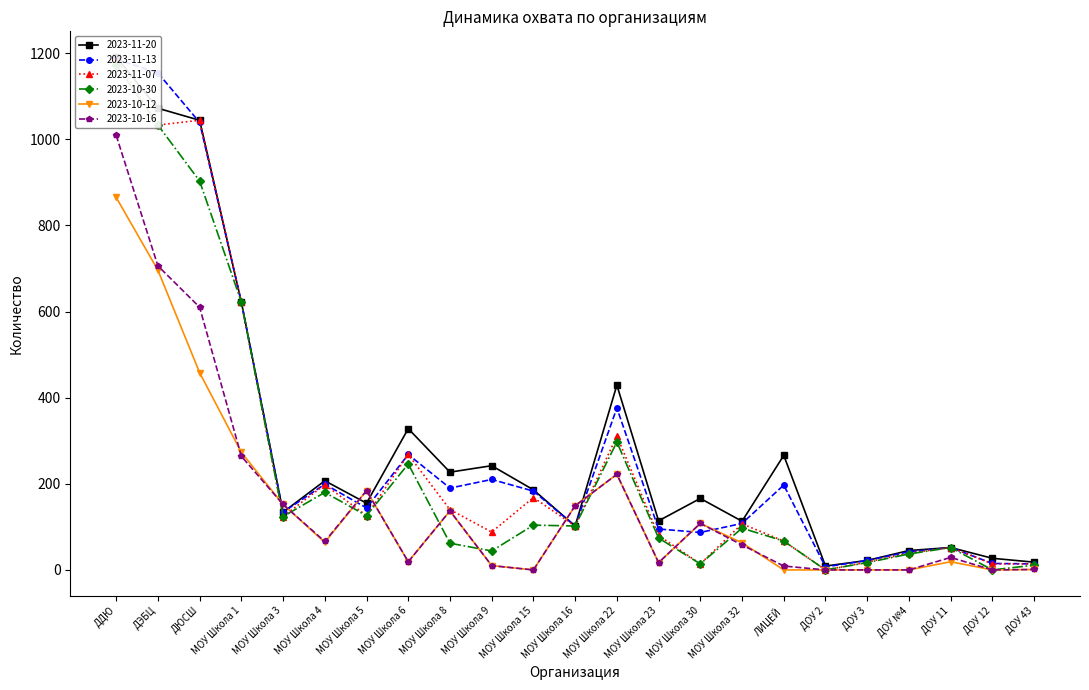

What is the average value of the 2023-10-16 series?

163